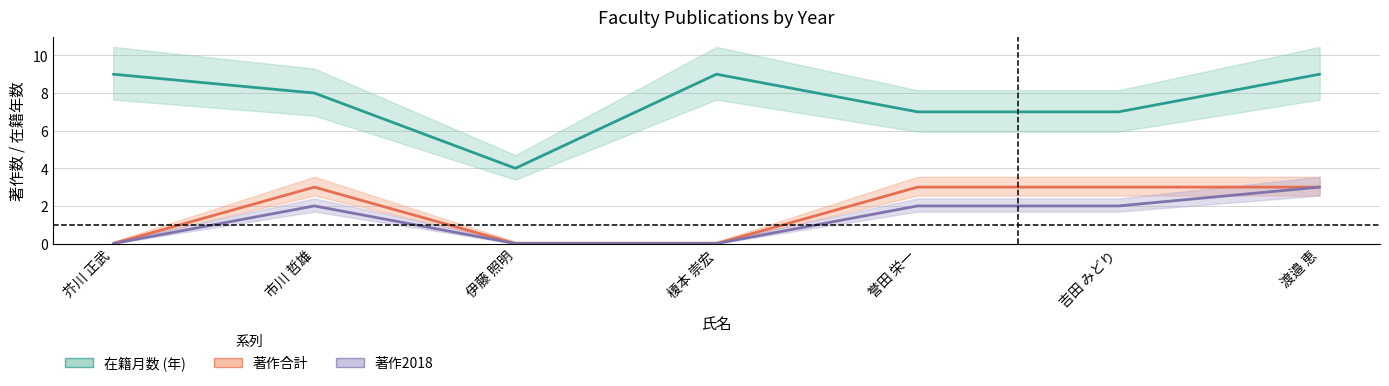

Rank the series by their maximum value, from highest to lowest.

在籍月数 (年), 著作合計, 著作2018